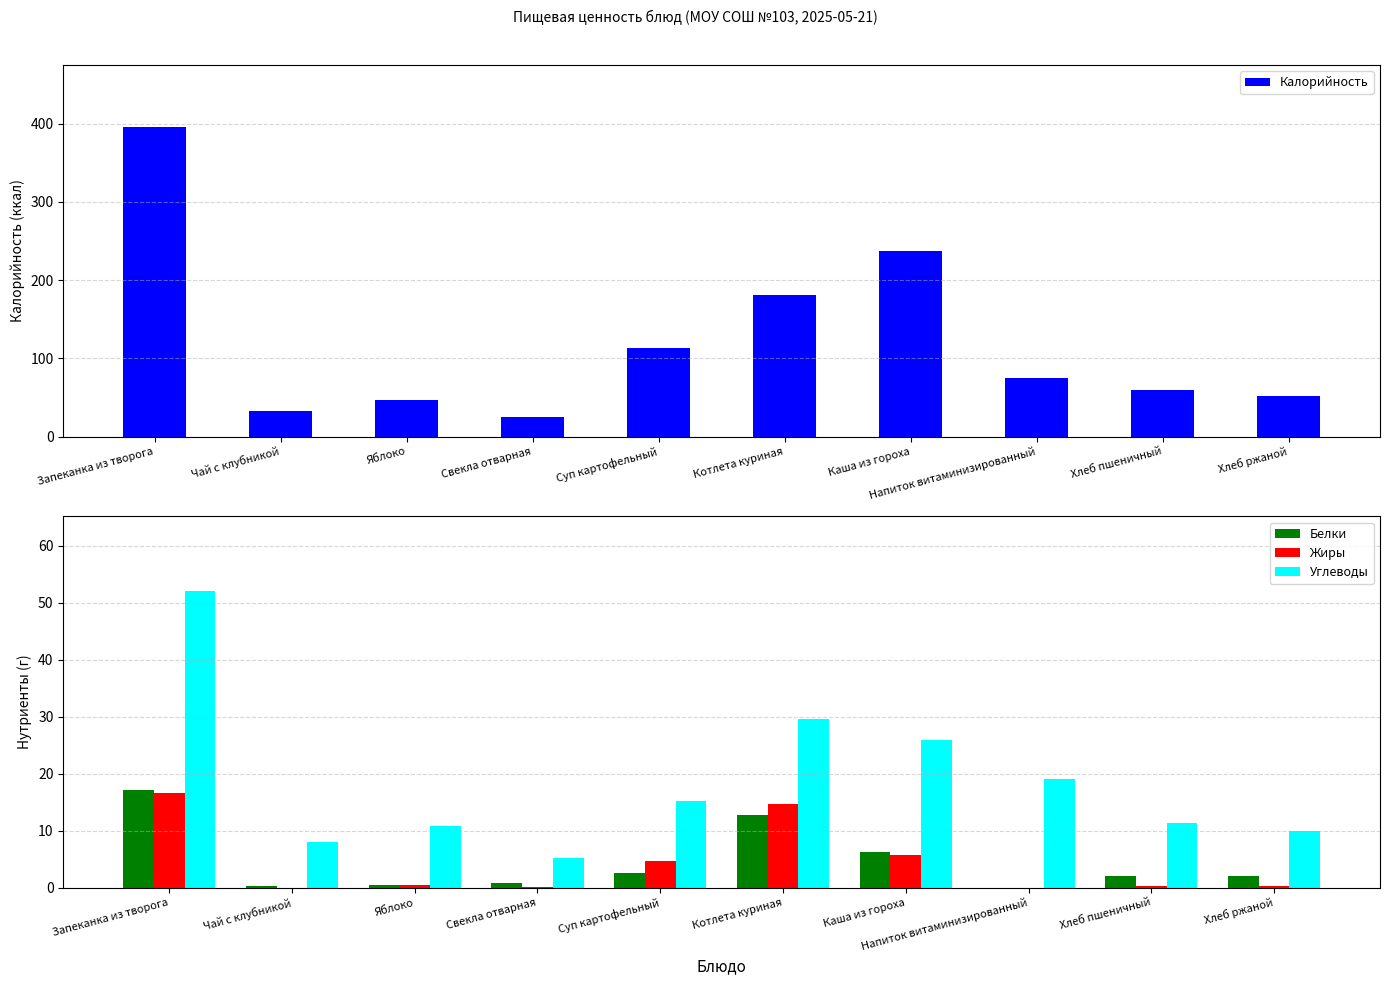

At which label is Углеводы closest to 28?

Котлета куриная